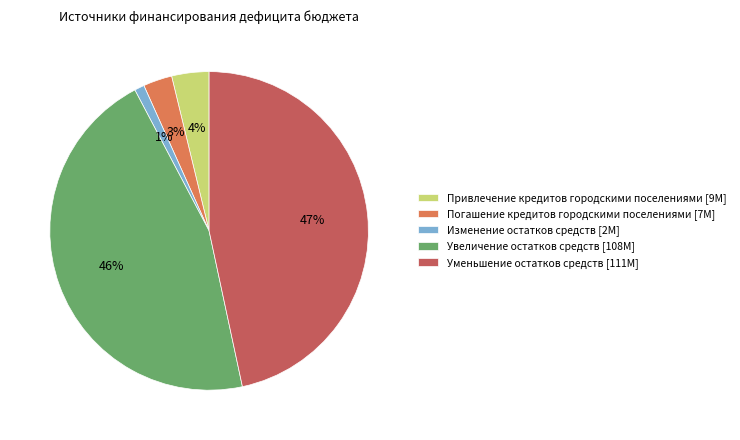

Which has a higher value, Изменение остатков средств [2M] or Увеличение остатков средств [108M]?

Увеличение остатков средств [108M]